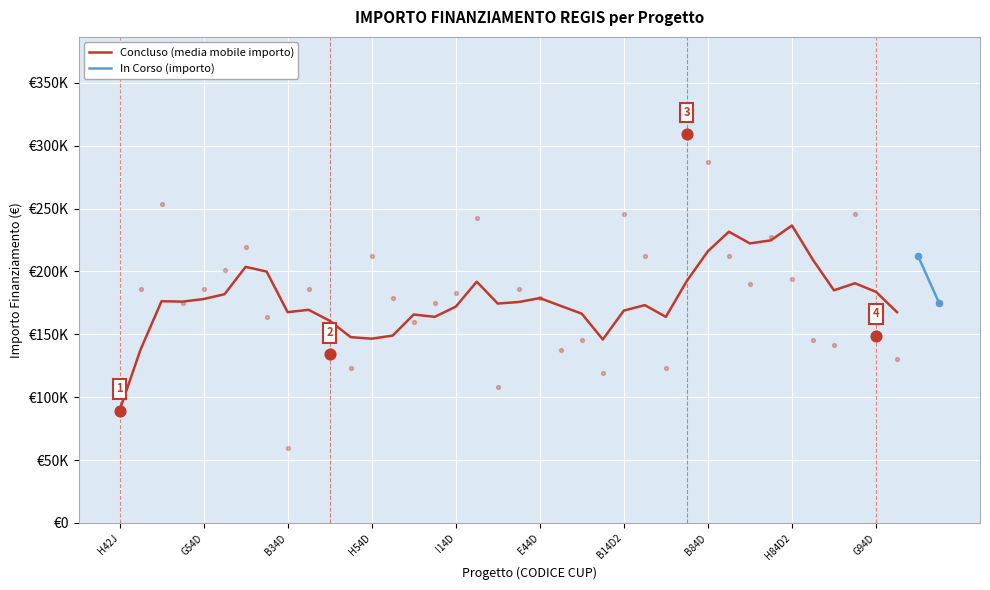

Between 35 and B34D, which is larger?

B34D